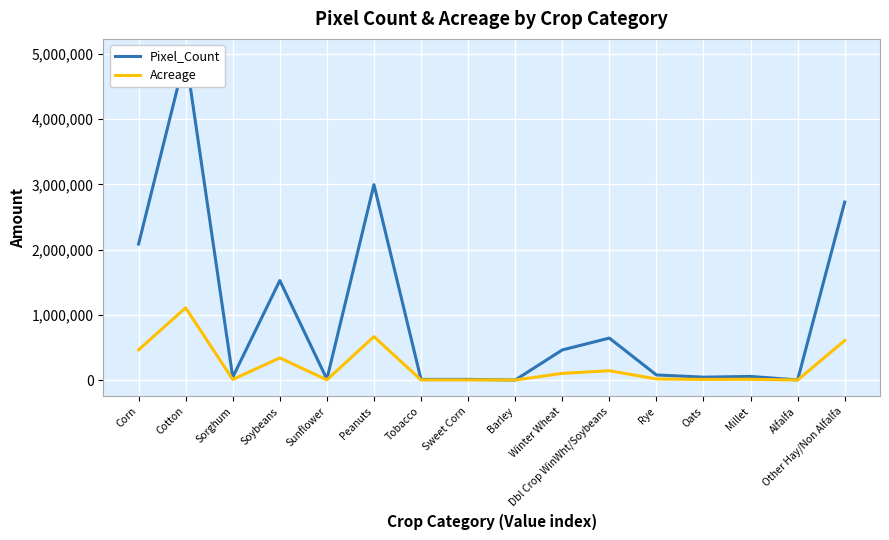

What position from the right is Barley?

8